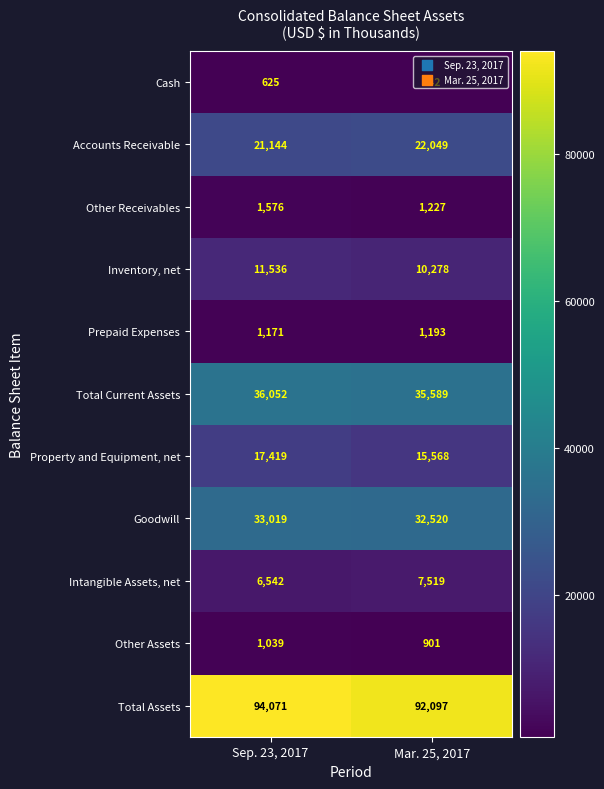

The value of Cash at Mar. 25, 2017 is 842. True or false?

True